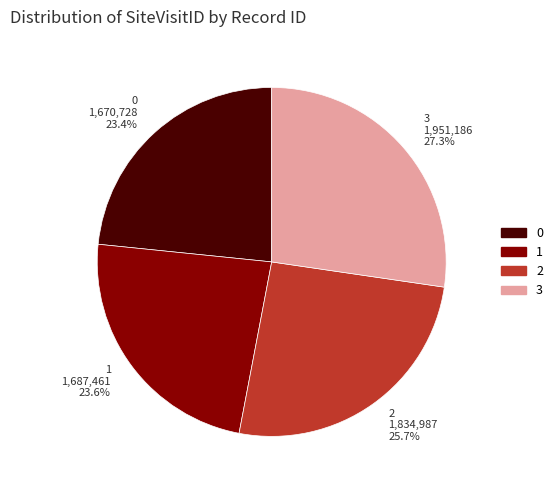

Is 2 the majority of the pie?

No